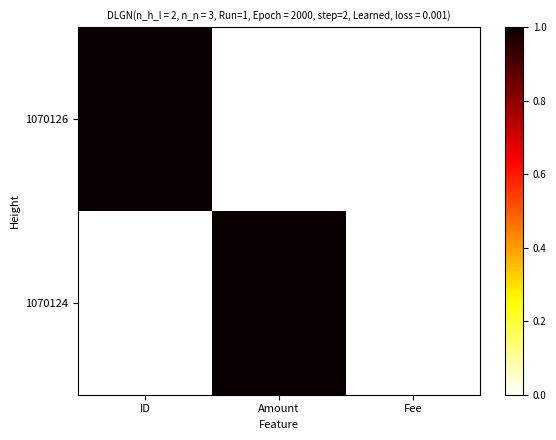

Reading left to right, extract all data points from this chart.

1070126: ID=1	Amount=0	Fee=0
1070124: ID=0	Amount=1	Fee=0